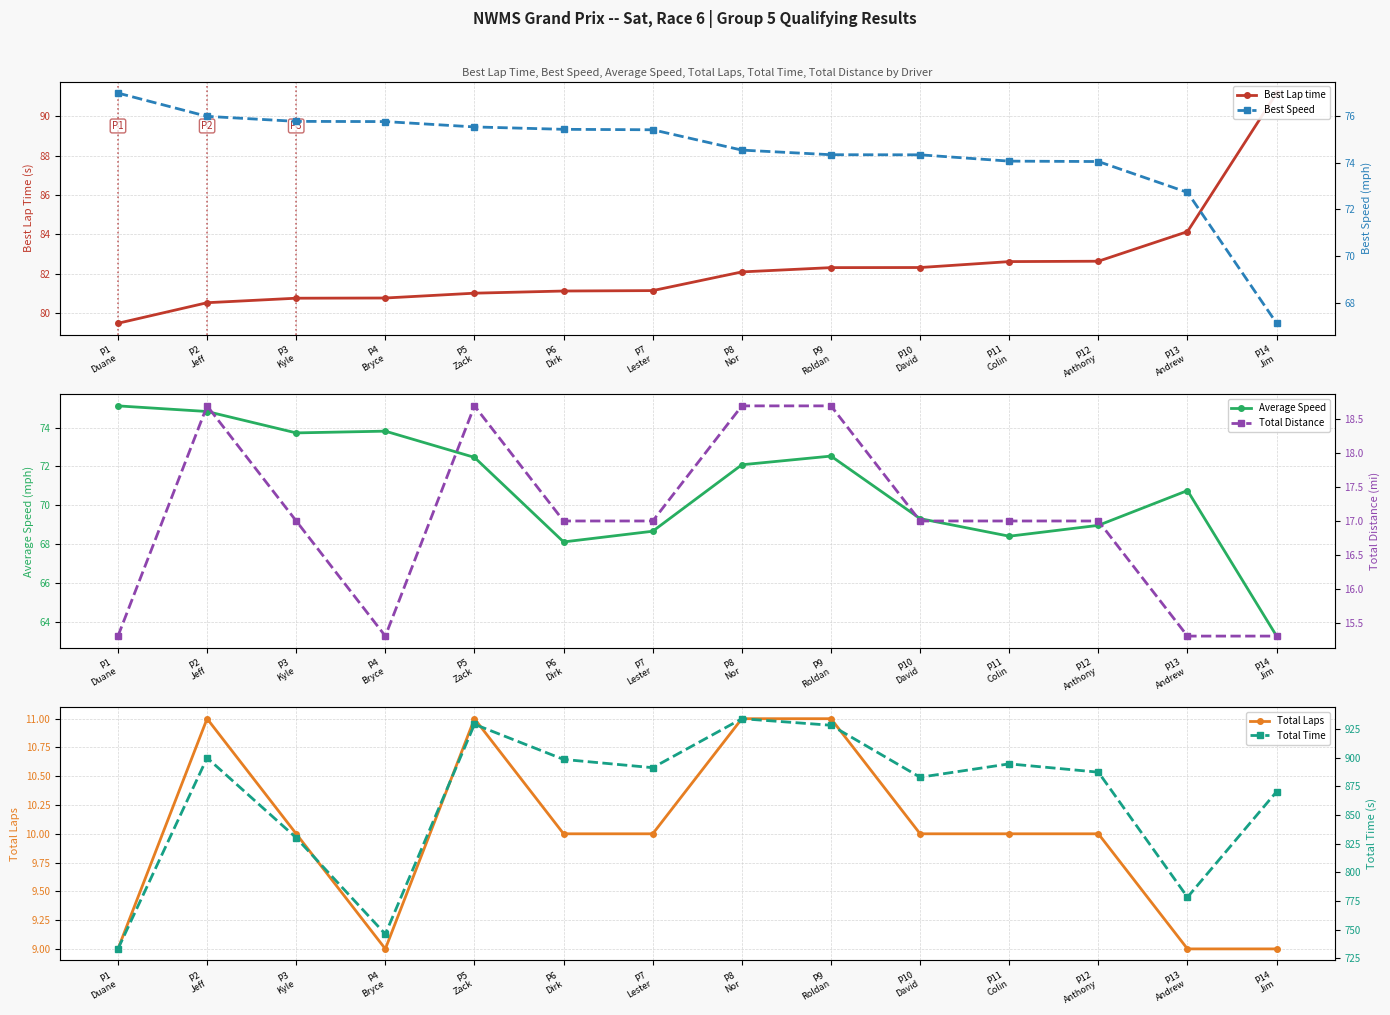

Reading left to right, transcribe all the data shown in this chart.

Best Lap time: P1
Duane=79.5	P2
Jeff=80.5	P3
Kyle=80.8	P4
Bryce=80.8	P5
Zack=81.0	P6
Dirk=81.1	P7
Lester=81.1	P8
Nor=82.1	P9
Roldan=82.3	P10
David=82.3	P11
Colin=82.6	P12
Anthony=82.6	P13
Andrew=84.1	P14
Jim=91.2
Average Speed: P1
Duane=75.1	P2
Jeff=74.8	P3
Kyle=73.7	P4
Bryce=73.8	P5
Zack=72.5	P6
Dirk=68.1	P7
Lester=68.7	P8
Nor=72.1	P9
Roldan=72.5	P10
David=69.3	P11
Colin=68.4	P12
Anthony=69.0	P13
Andrew=70.8	P14
Jim=63.3
Total Laps: P1
Duane=9.0	P2
Jeff=11.0	P3
Kyle=10.0	P4
Bryce=9.0	P5
Zack=11.0	P6
Dirk=10.0	P7
Lester=10.0	P8
Nor=11.0	P9
Roldan=11.0	P10
David=10.0	P11
Colin=10.0	P12
Anthony=10.0	P13
Andrew=9.0	P14
Jim=9.0
Best Speed: P1
Duane=77.0	P2
Jeff=76.0	P3
Kyle=75.8	P4
Bryce=75.8	P5
Zack=75.5	P6
Dirk=75.4	P7
Lester=75.4	P8
Nor=74.5	P9
Roldan=74.3	P10
David=74.3	P11
Colin=74.1	P12
Anthony=74.1	P13
Andrew=72.7	P14
Jim=67.1
Total Distance: P1
Duane=15.3	P2
Jeff=18.7	P3
Kyle=17.0	P4
Bryce=15.3	P5
Zack=18.7	P6
Dirk=17.0	P7
Lester=17.0	P8
Nor=18.7	P9
Roldan=18.7	P10
David=17.0	P11
Colin=17.0	P12
Anthony=17.0	P13
Andrew=15.3	P14
Jim=15.3
Total Time: P1
Duane=733.3	P2
Jeff=899.7	P3
Kyle=830.1	P4
Bryce=746.2	P5
Zack=929.0	P6
Dirk=898.4	P7
Lester=891.2	P8
Nor=933.9	P9
Roldan=928.1	P10
David=882.9	P11
Colin=894.5	P12
Anthony=887.3	P13
Andrew=778.4	P14
Jim=870.3